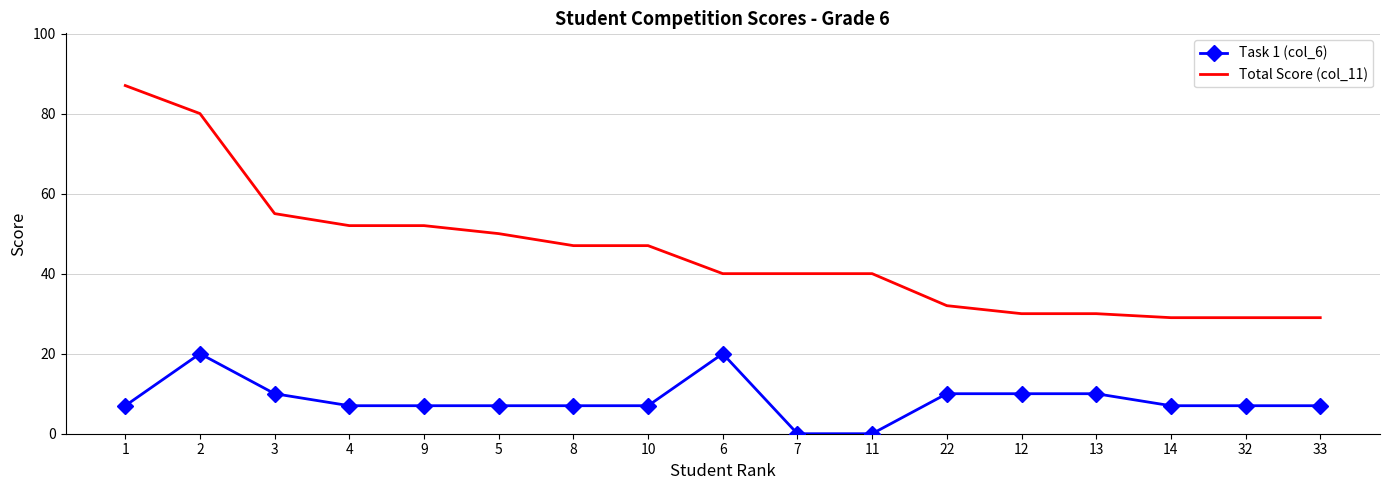

Is it true that Task 1 (col_6) equals 7 at 32?

True